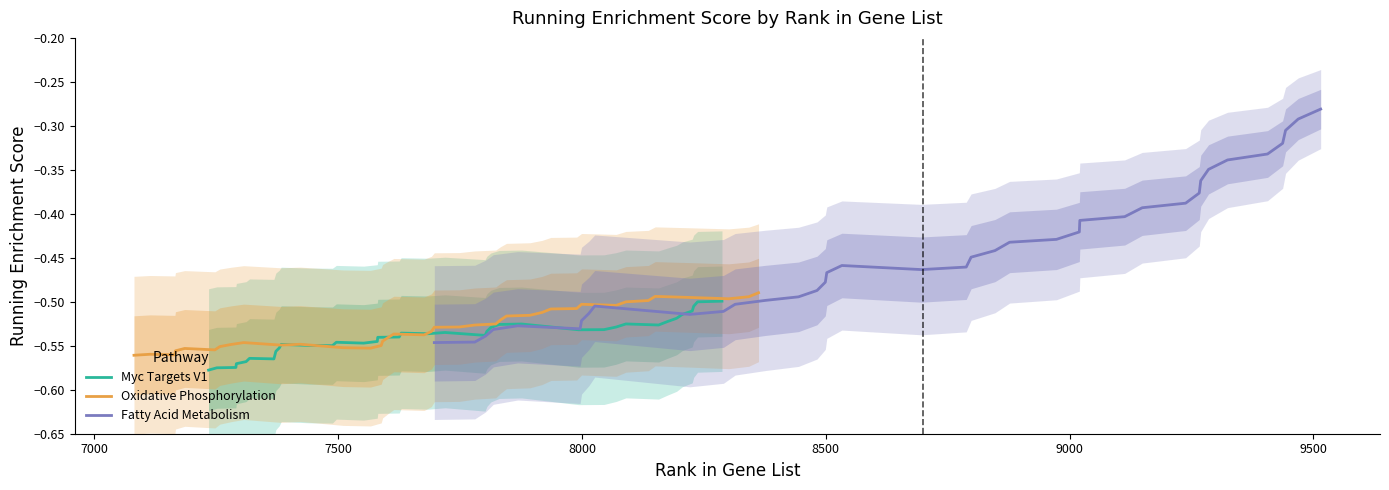

Does the chart display data point markers on the line(s)?

No